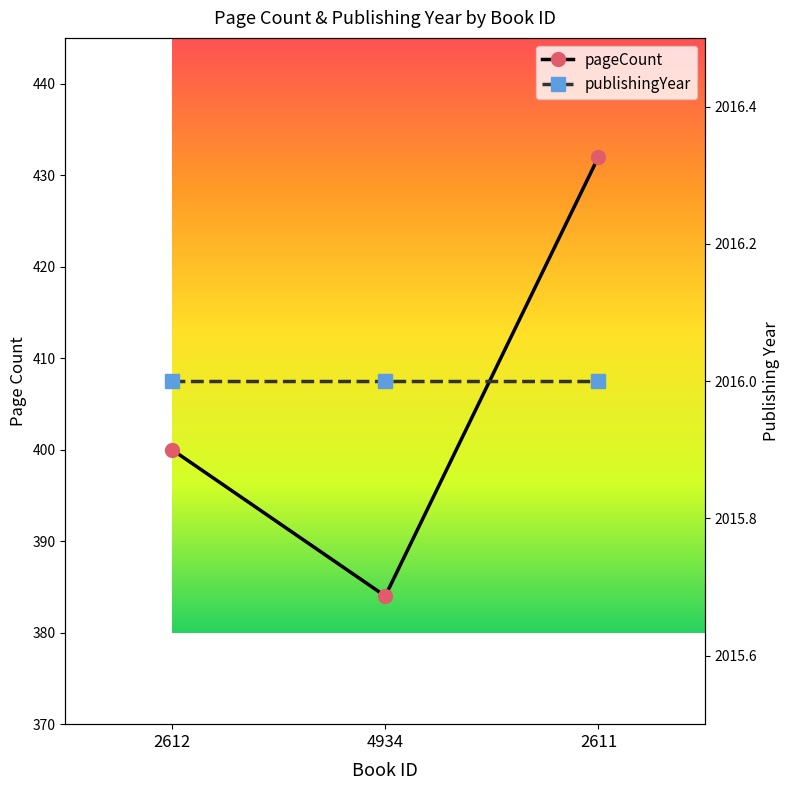

What is the average value?

405